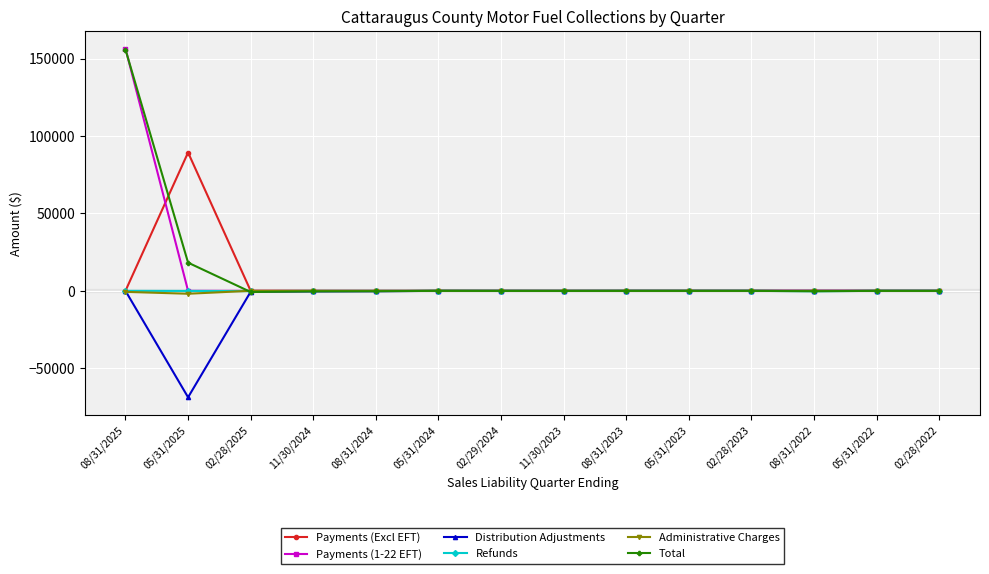

What is the sum of the Distribution Adjustments values at 05/31/2023 and 11/30/2024?

-366.1